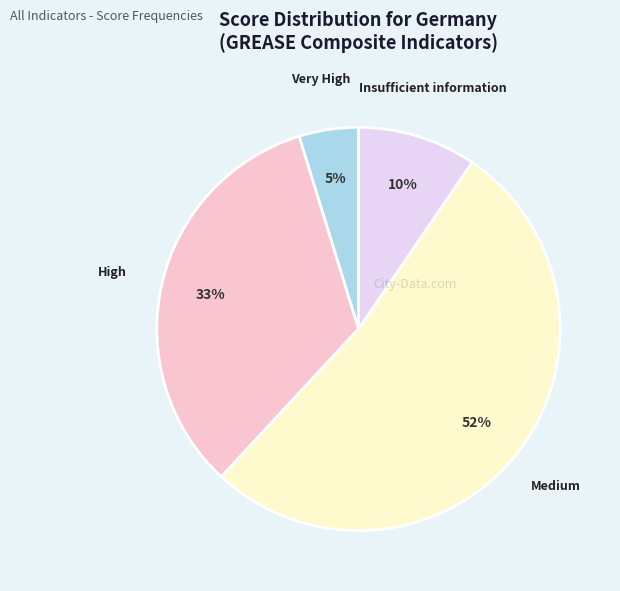

To the nearest percent, what is the average slice percentage?

20%